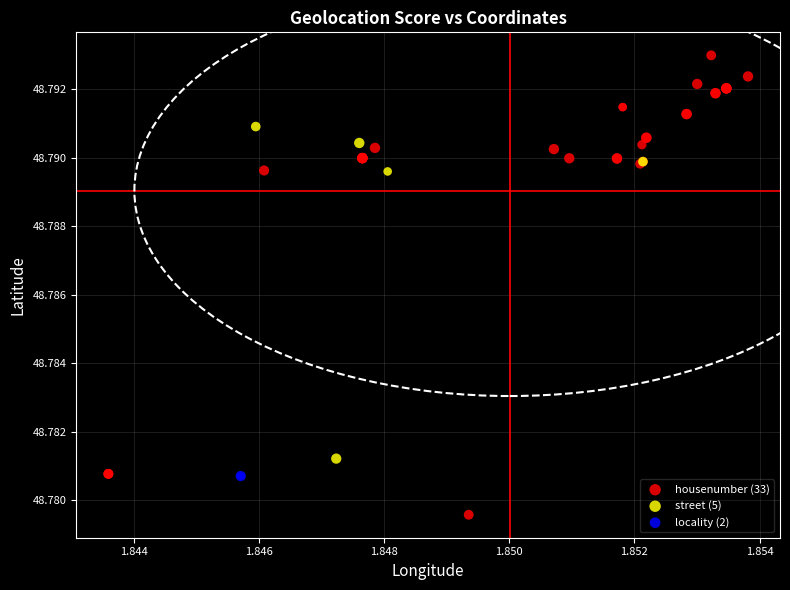

What are all the series names shown in the legend?

housenumber (33), street (5), locality (2)